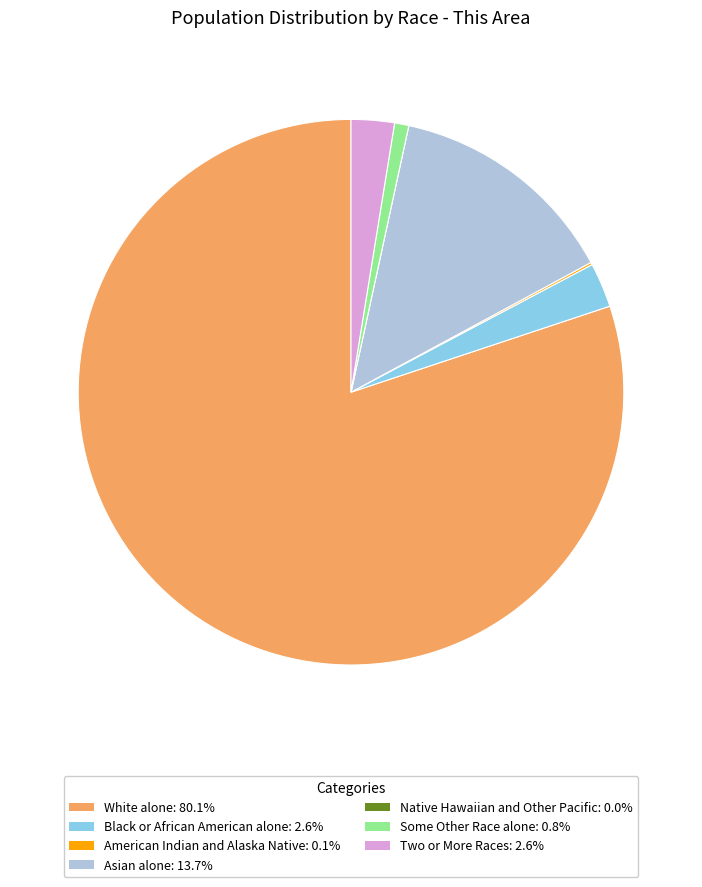

Does any single category account for the majority?

Yes